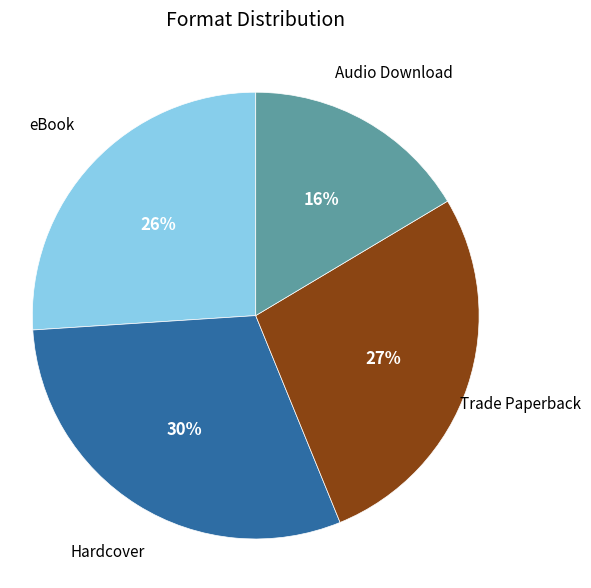

To the nearest percent, what is the difference between the largest and smallest slice percentages?

14%